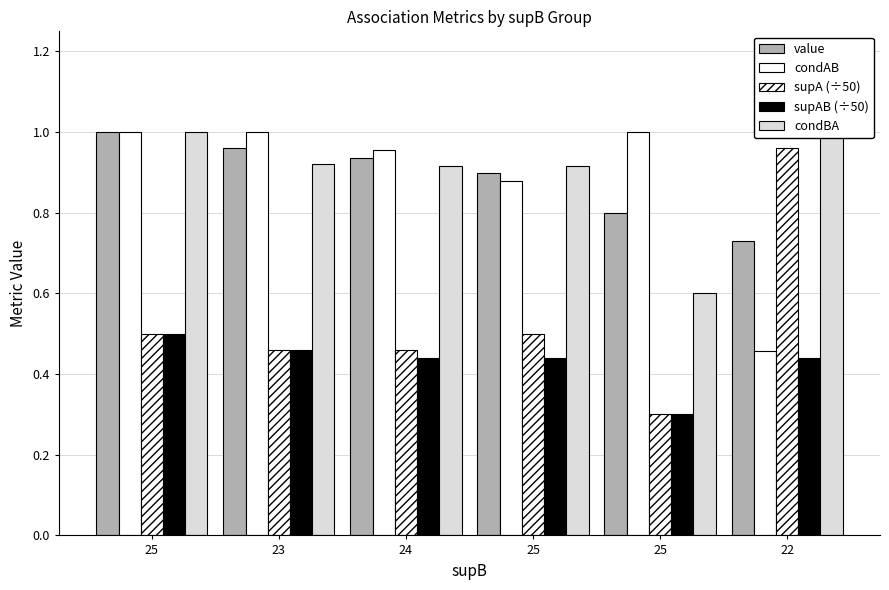

What is the label of the 2nd bar from the right?

25